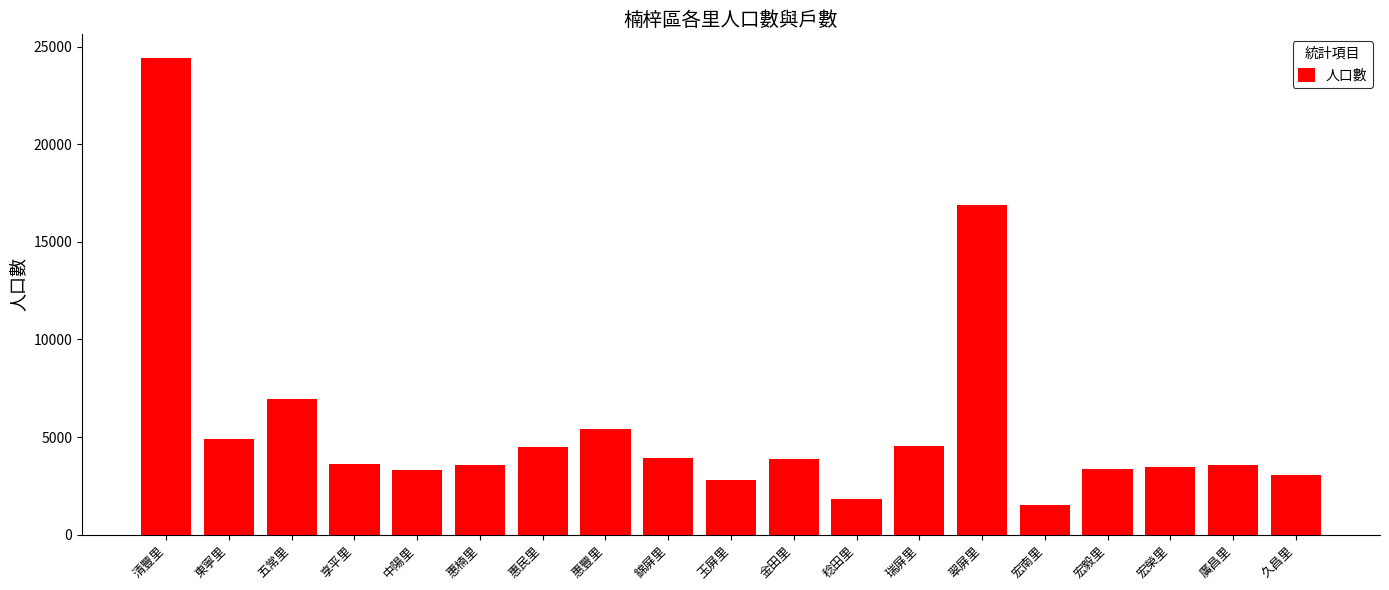

True or false: the data shows 1853 at 享平里.

False